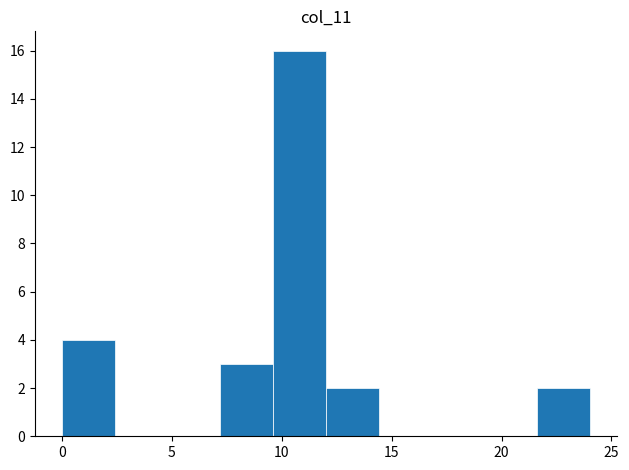

Which range on the x-axis has the tallest bar?

9.5 to 12.0